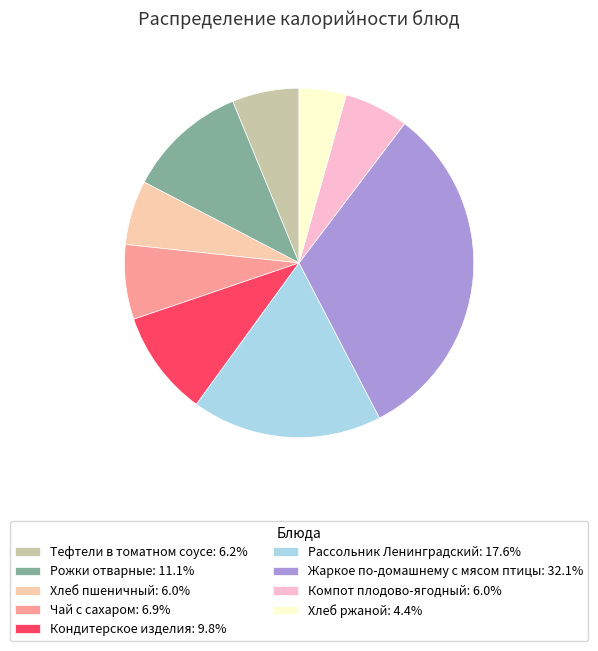

Count the number of slices in the pie.

9